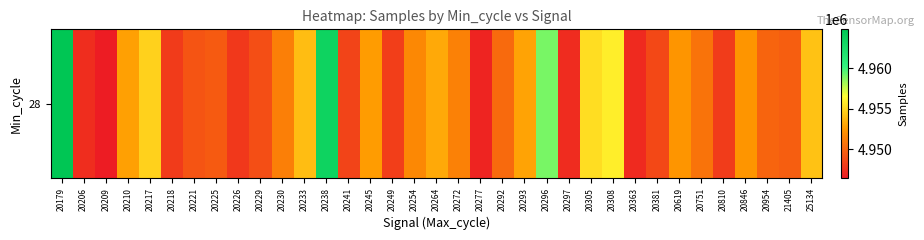

What is the difference between the second highest and minimum values?

17076